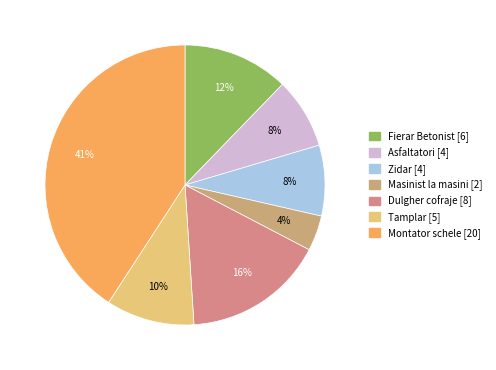

What percentage is the Dulgher cofraje [8] slice, to the nearest percent?

16%